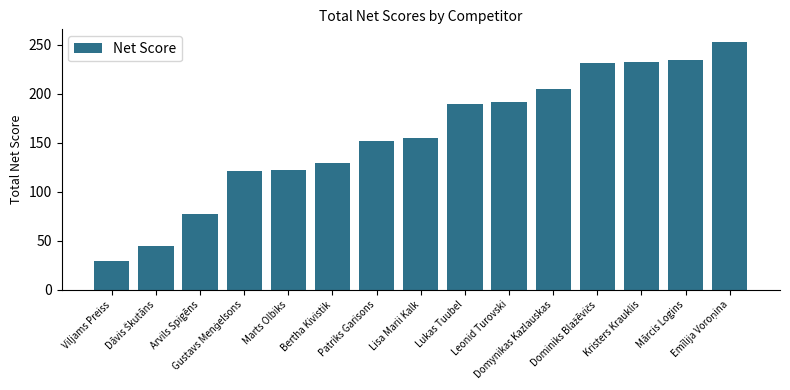

What is the average value?

158